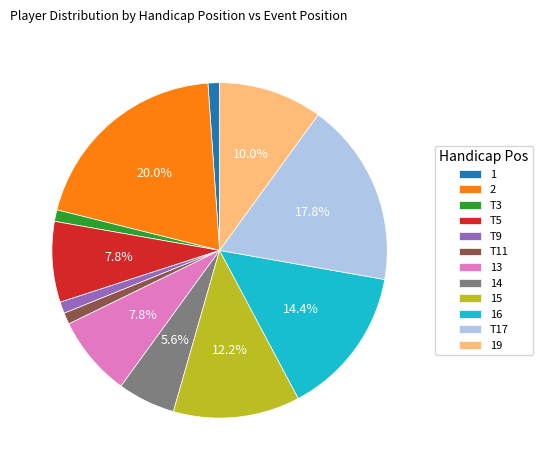

Is the sum of 2 and T17 greater than half?

No